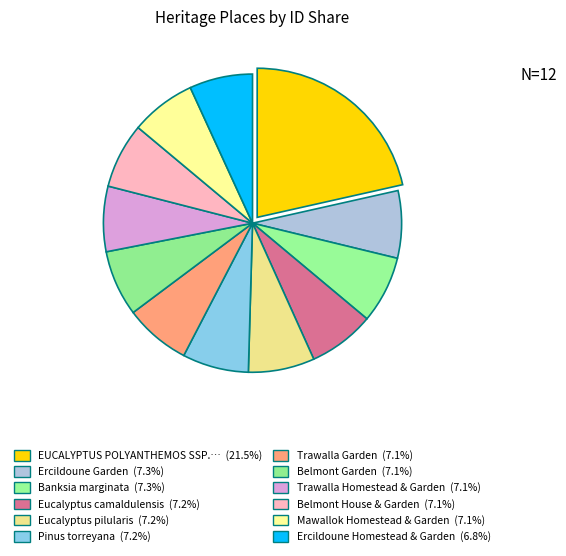

How many slices are in this pie chart?

12